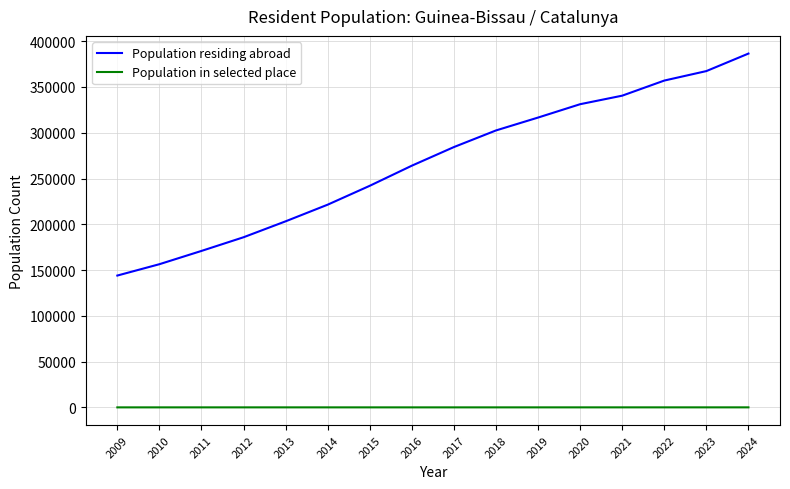

At which category is the sum across all series the highest?

2024